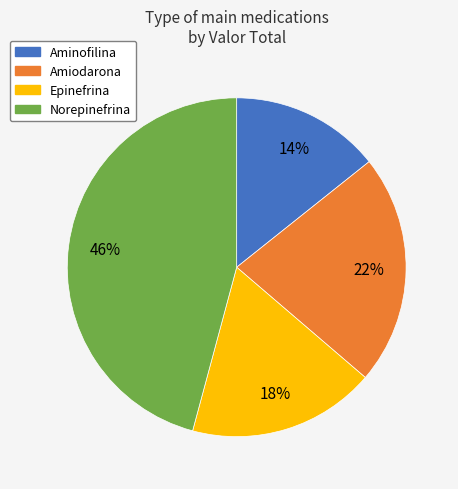

What is the largest slice in the pie chart?

Norepinefrina